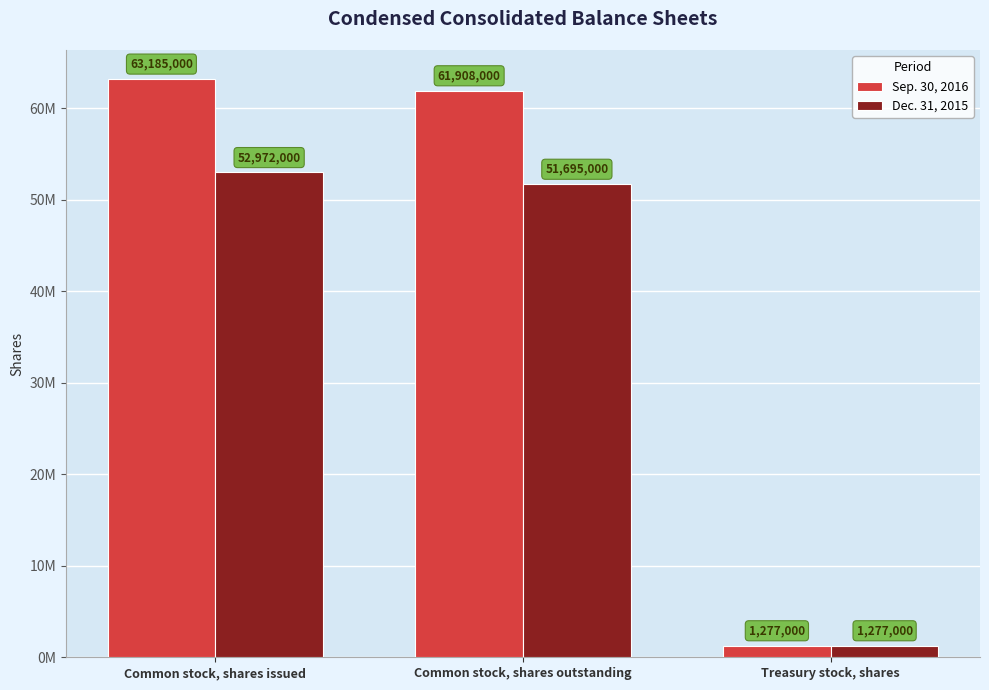

What are all the series names shown in the legend?

Sep. 30, 2016, Dec. 31, 2015